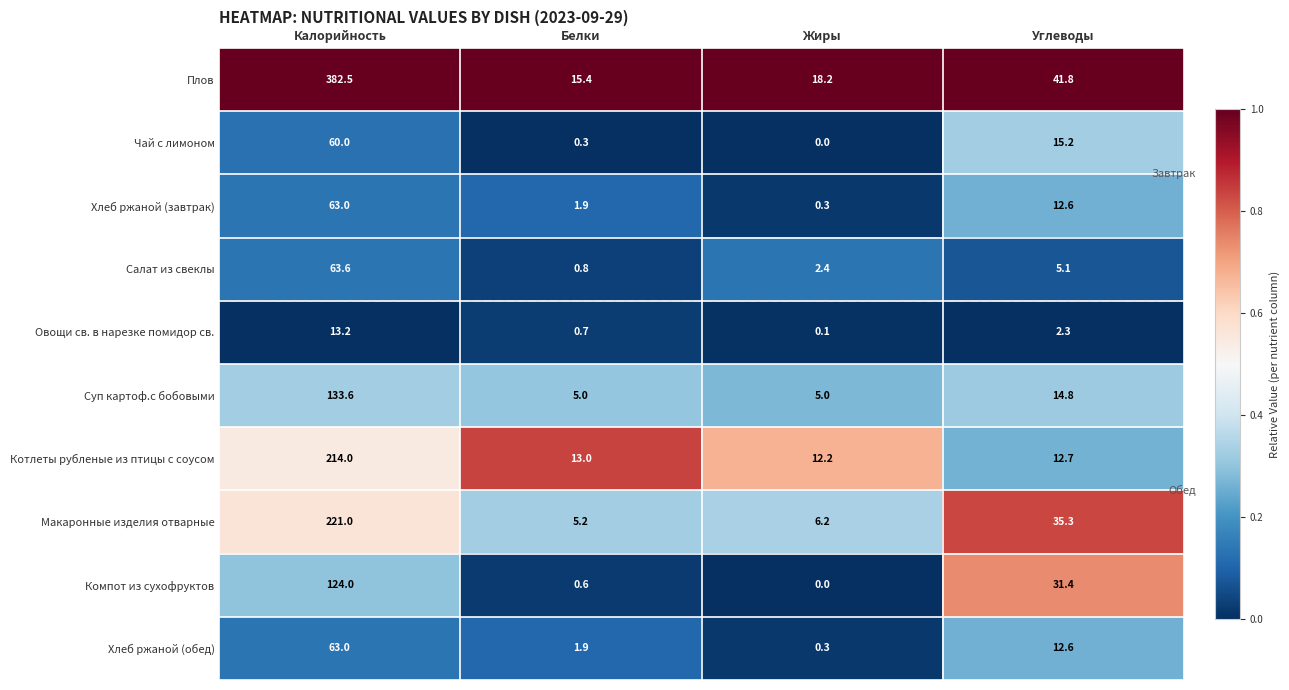

What is the sum of the Овощи св. в нарезке помидор св. values at Жиры and Белки?

0.8